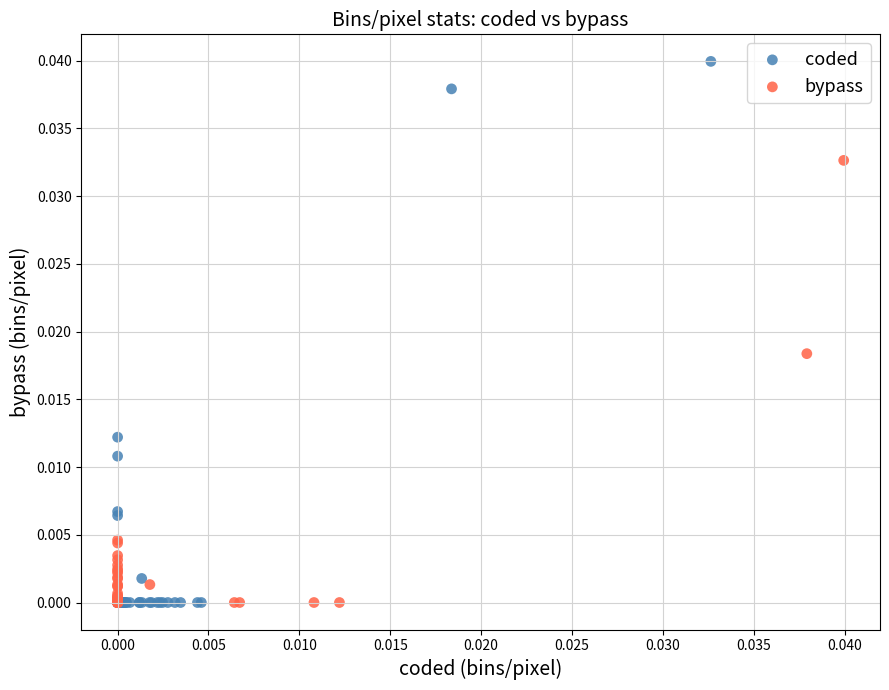

Which series reaches the maximum Y coordinate?

coded